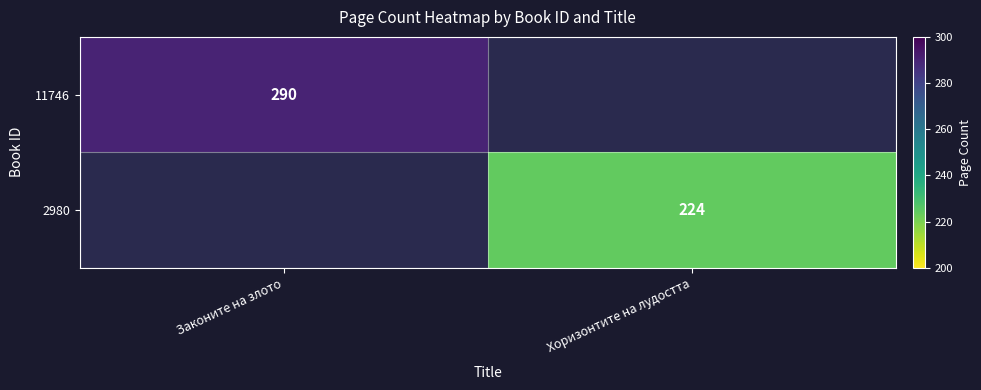

The value of 2980 at Хоризонтите на лудостта is 224. True or false?

True